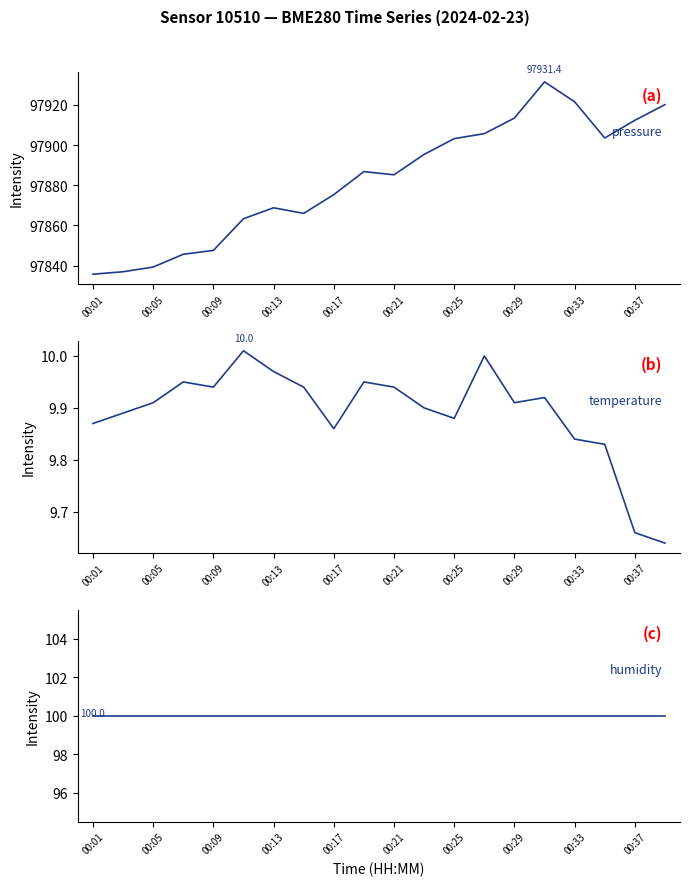

Reading left to right, transcribe all the data shown in this chart.

pressure: 97835.8	97837.0	97839.3	97845.7	97847.6	97863.3	97868.8	97866.0	97875.3	97886.8	97885.2	97895.3	97903.2	97905.7	97913.4	97931.4	97921.5	97903.5	97912.3	97920.1
temperature: 9.9	9.9	9.9	9.9	9.9	10.0	10.0	9.9	9.9	9.9	9.9	9.9	9.9	10.0	9.9	9.9	9.8	9.8	9.7	9.6
humidity: 100.0	100.0	100.0	100.0	100.0	100.0	100.0	100.0	100.0	100.0	100.0	100.0	100.0	100.0	100.0	100.0	100.0	100.0	100.0	100.0